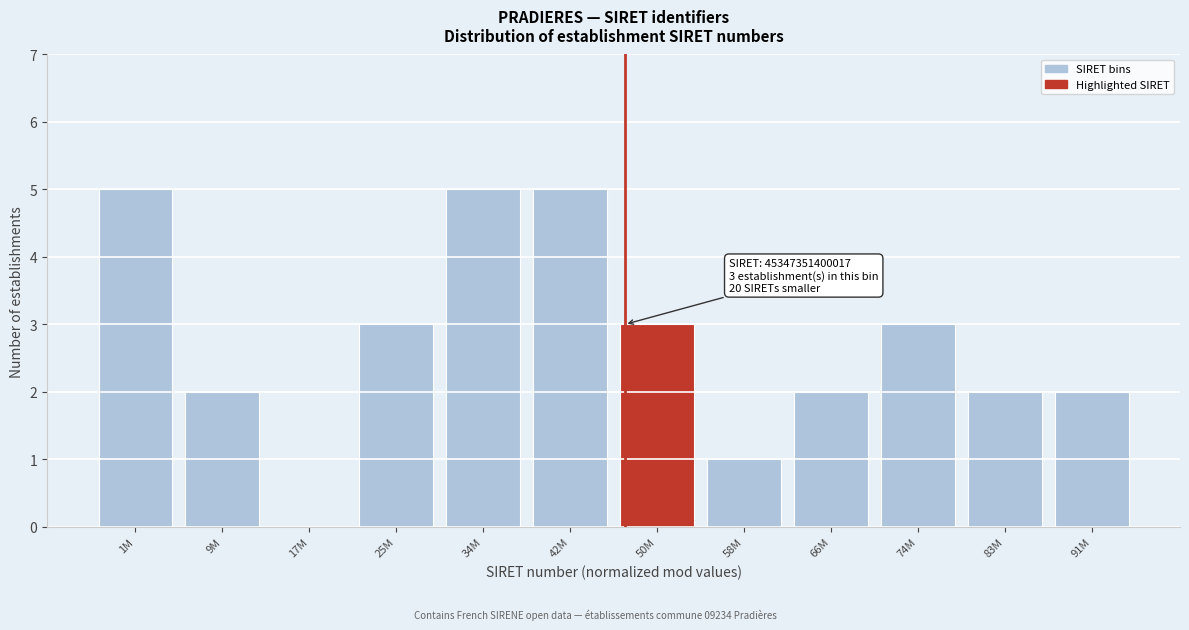

Reading left to right, transcribe all the data shown in this chart.

1M=5	9M=2	17M=0	25M=3	34M=5	42M=5	50M=3	58M=1	66M=2	74M=3	83M=2	91M=2